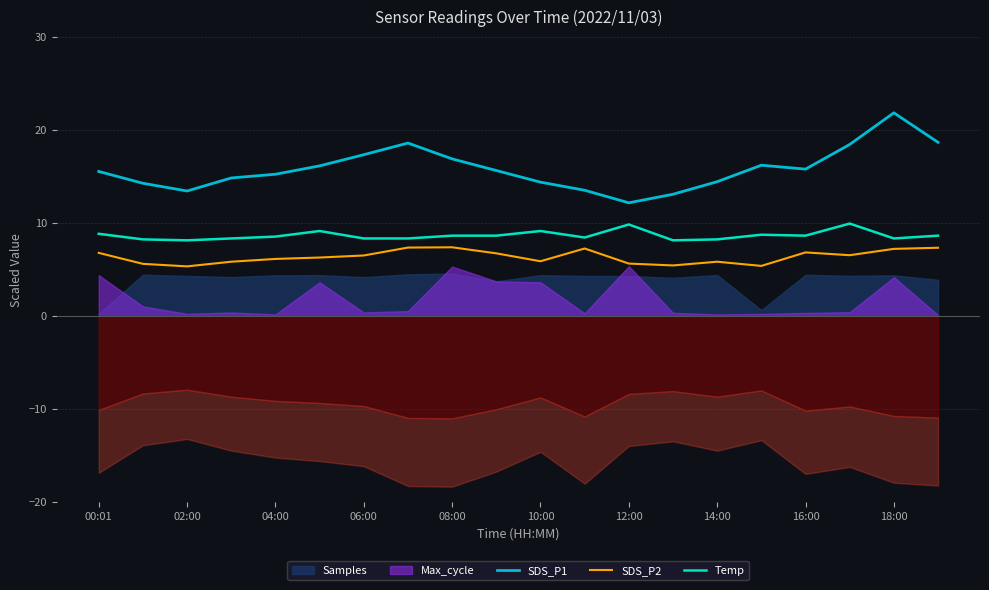

True or false: SDS_P2 has more than 2 interior local peaks.

True